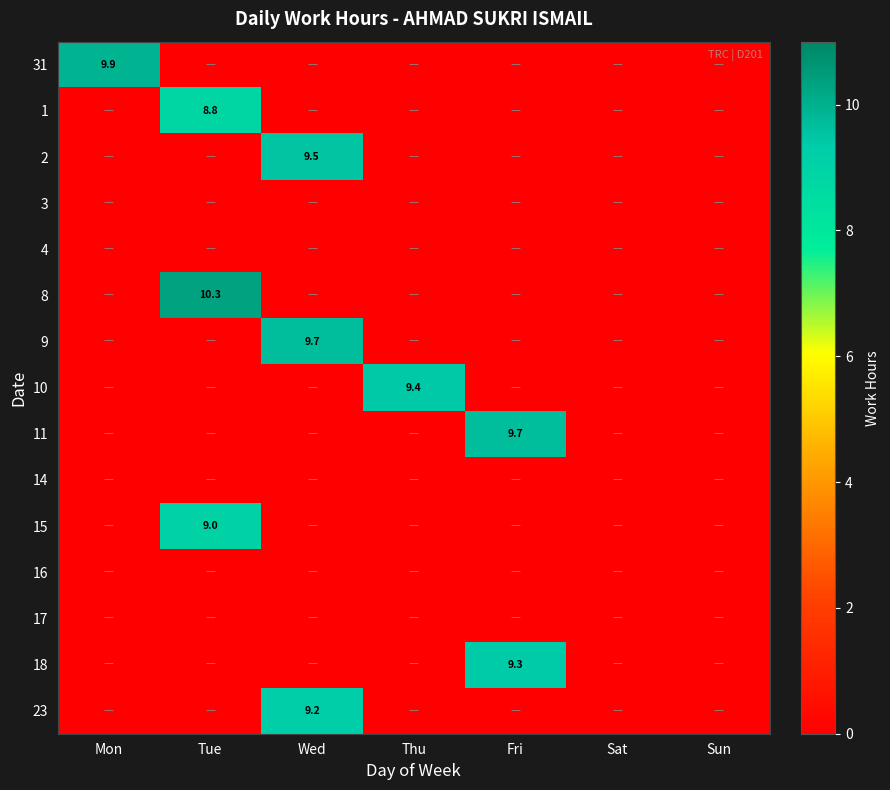

True or false: 31 has a value of 9.9 at Mon.

True